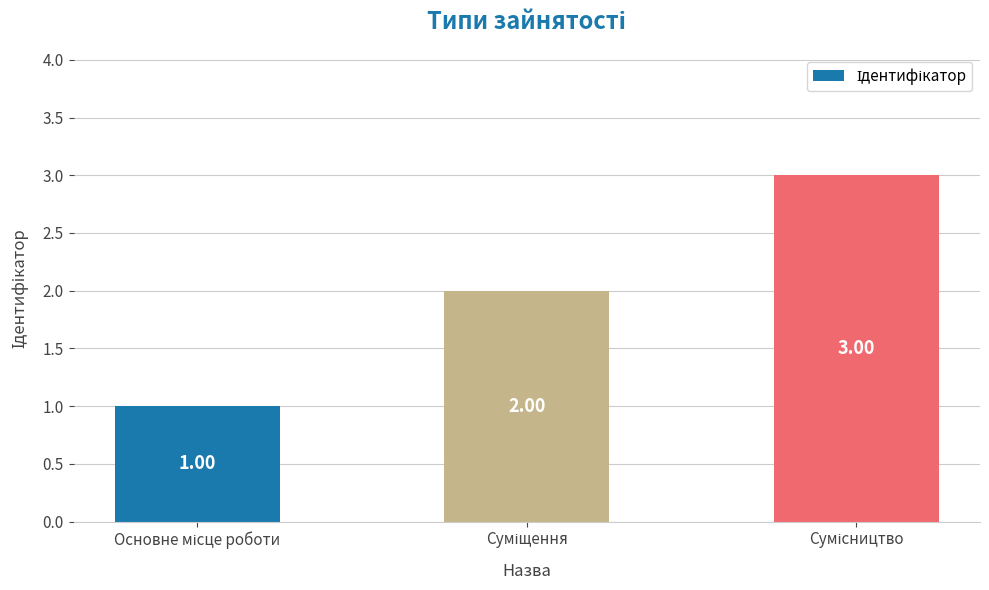

Reading left to right, transcribe all the data shown in this chart.

Основне місце роботи=1	Суміщення=2	Сумісництво=3